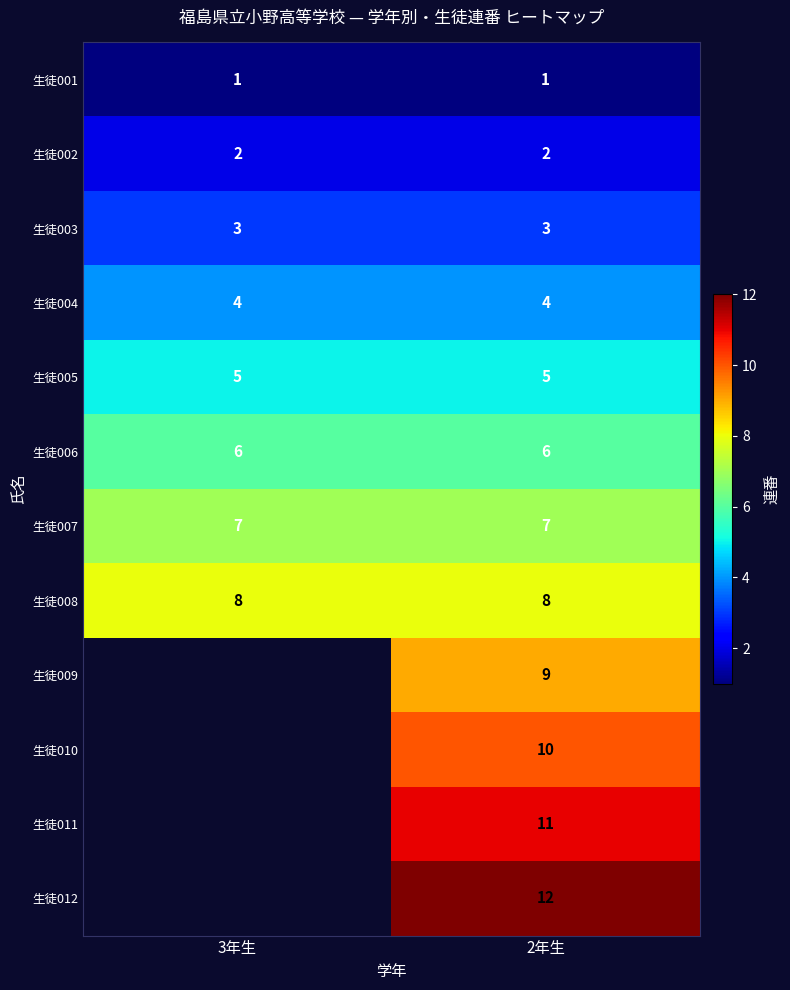

At which category is the sum across all series the highest?

2年生